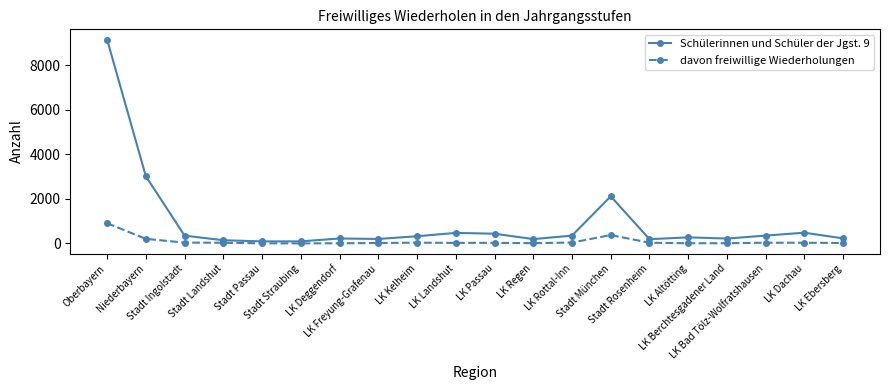

Which series has the largest range (max minus min)?

Schülerinnen und Schüler der Jgst. 9